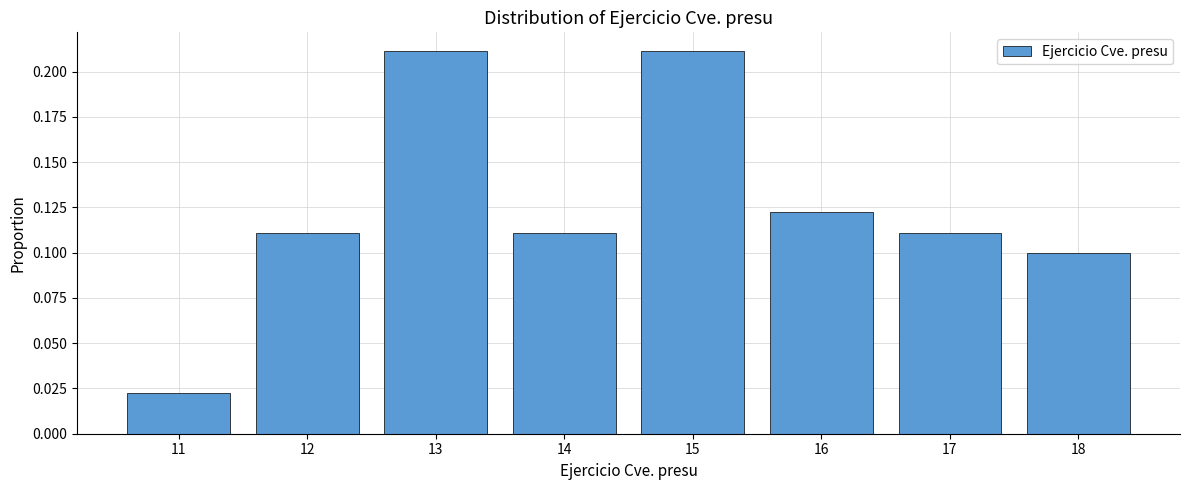

True or false: the data shows 0.4 at 15.

False